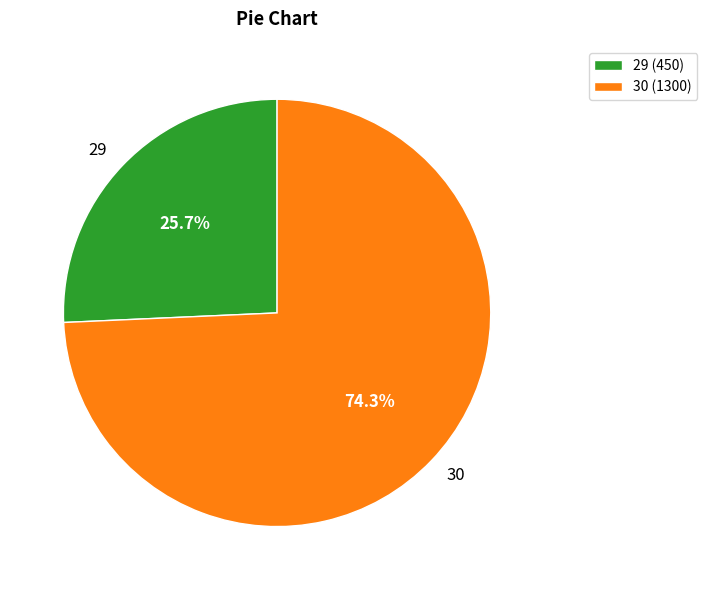

How many slices are in this pie chart?

2